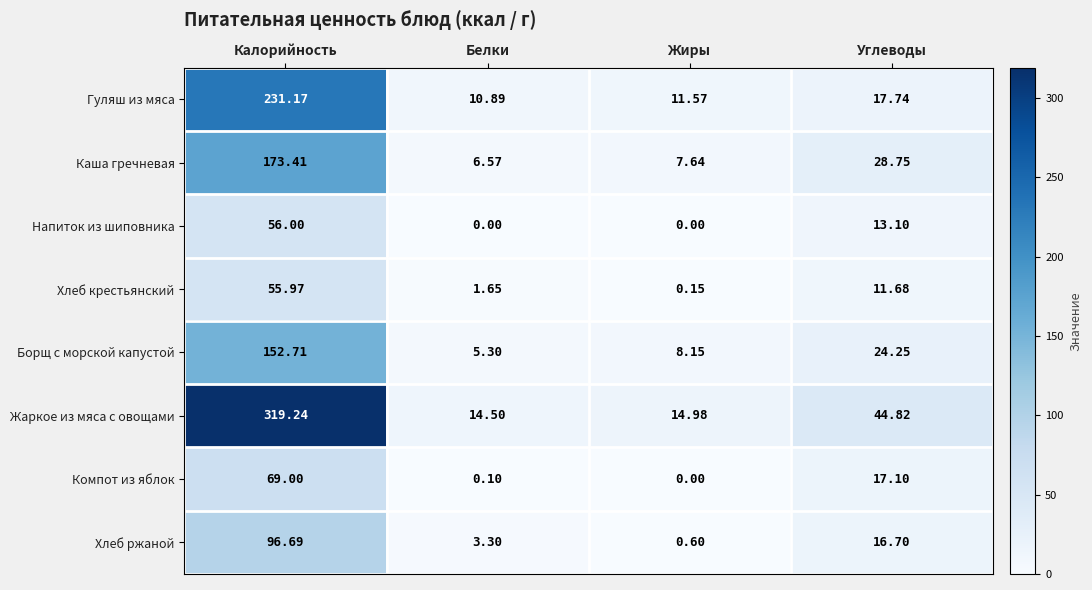

Rank the series by their maximum value, from highest to lowest.

Жаркое из мяса с овощами, Гуляш из мяса, Каша гречневая, Борщ с морской капустой, Хлеб ржаной, Компот из яблок, Напиток из шиповника, Хлеб крестьянский